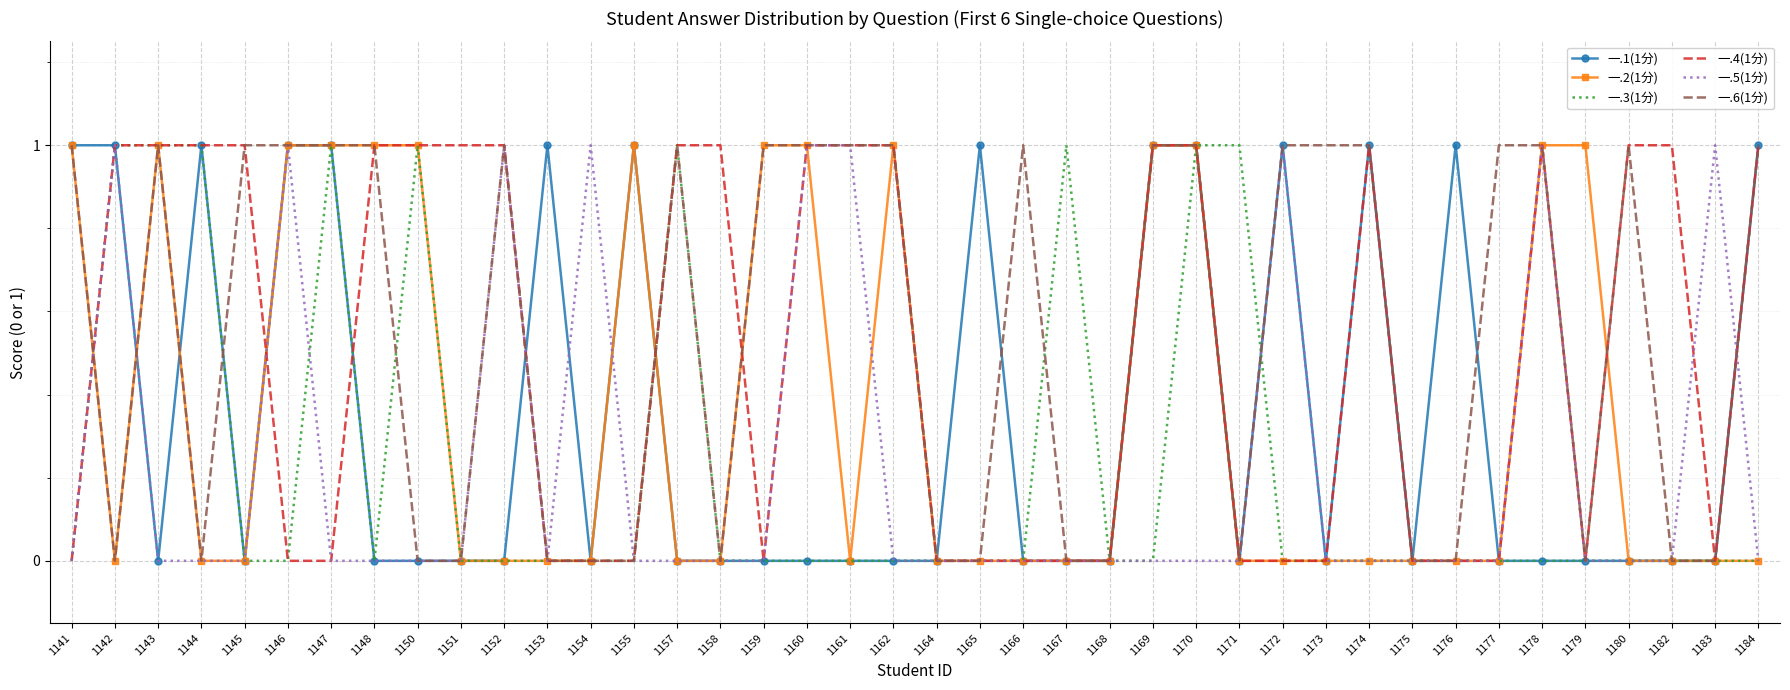

At which category is the sum across all series the highest?

1170